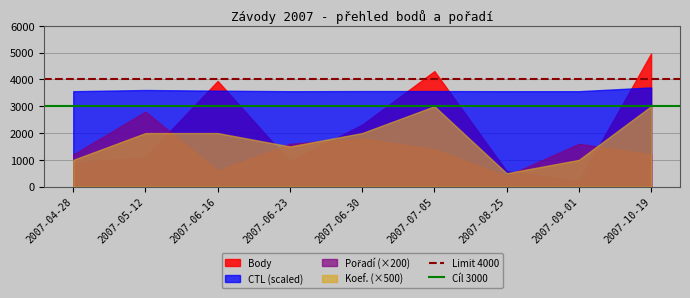

What is the label of the 2nd point from the left?

2007-05-12